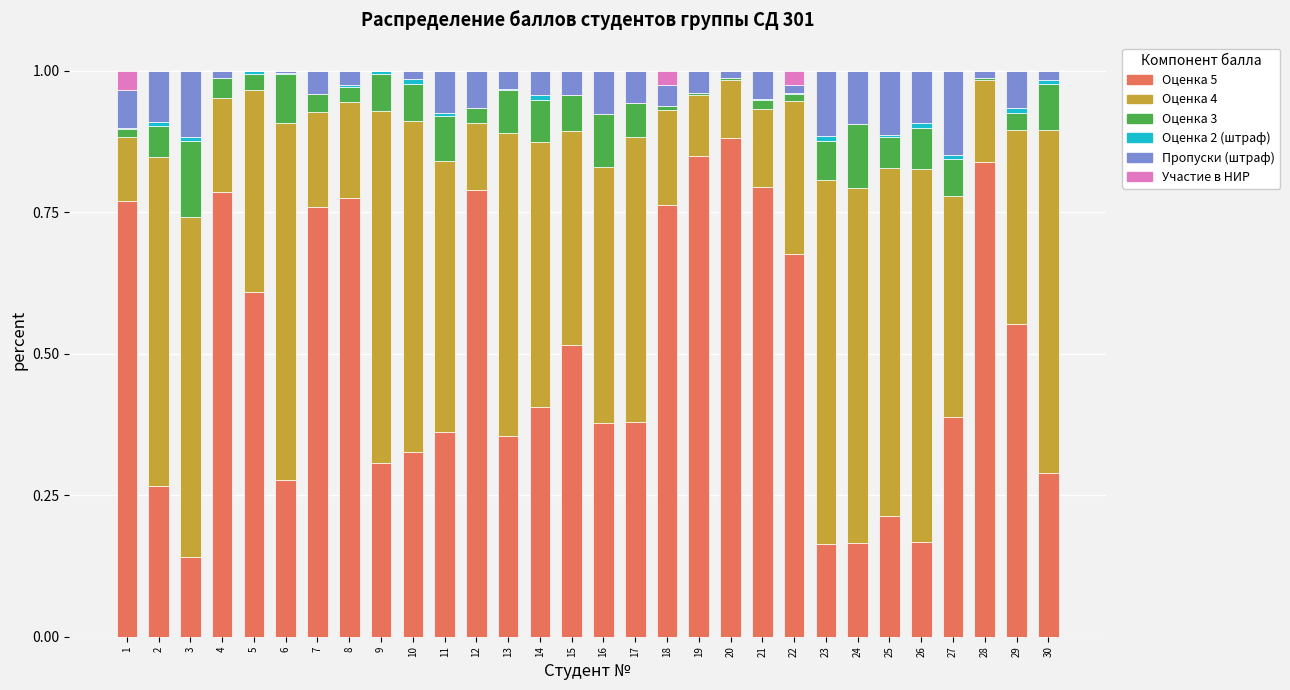

True or false: Пропуски (штраф) has a value of 0.0 at 22.

True